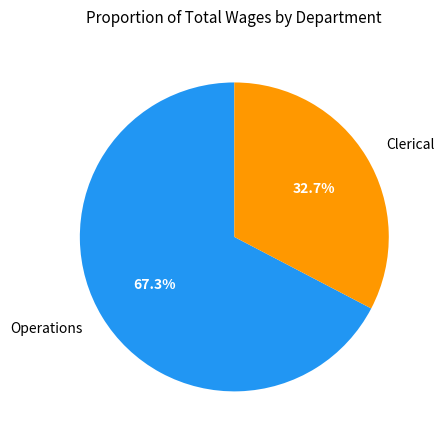

Rank the categories by value from lowest to highest.

Clerical, Operations